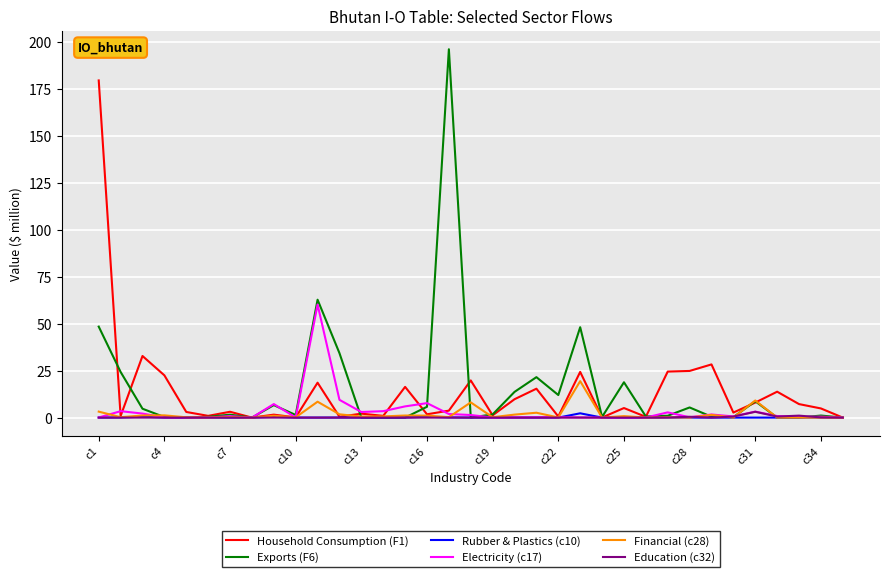

What is the greatest value displayed?

196.2